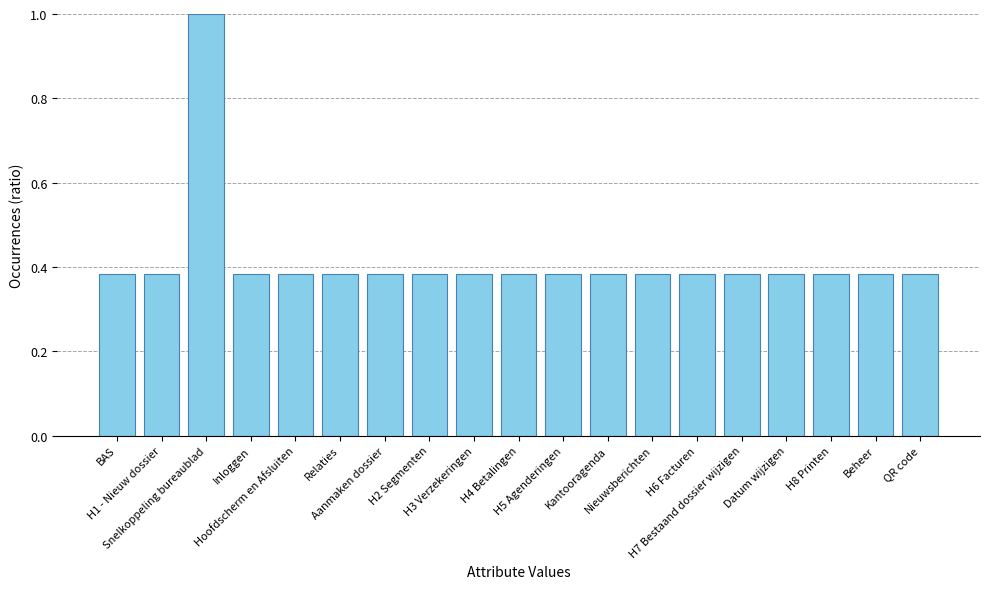

What is the maximum value shown in the chart?

1.0